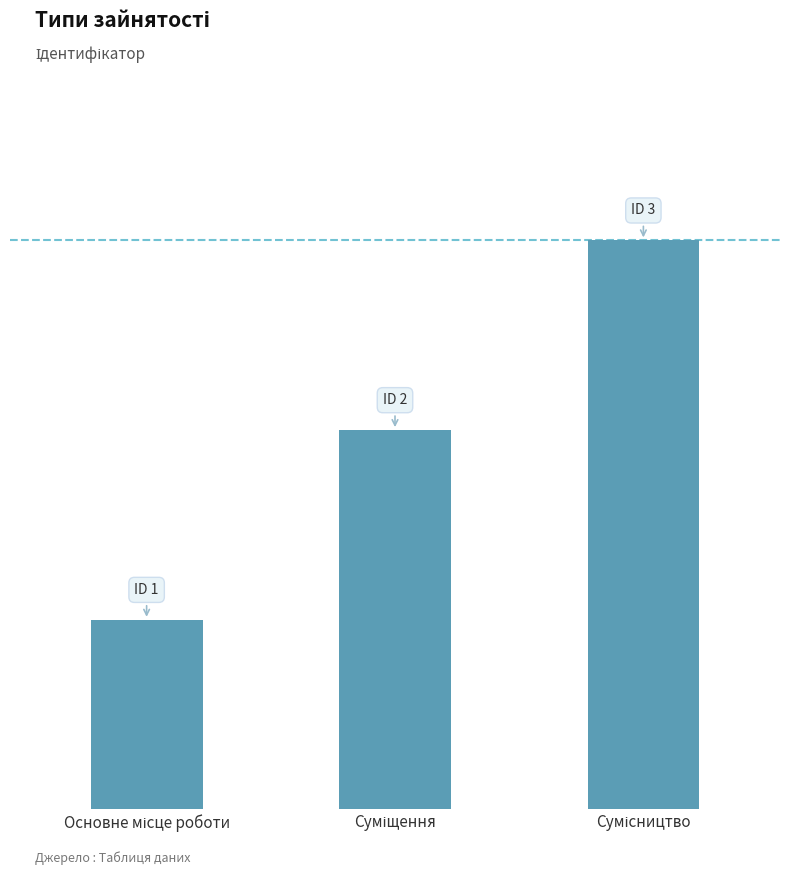

Are the bars horizontal?

No